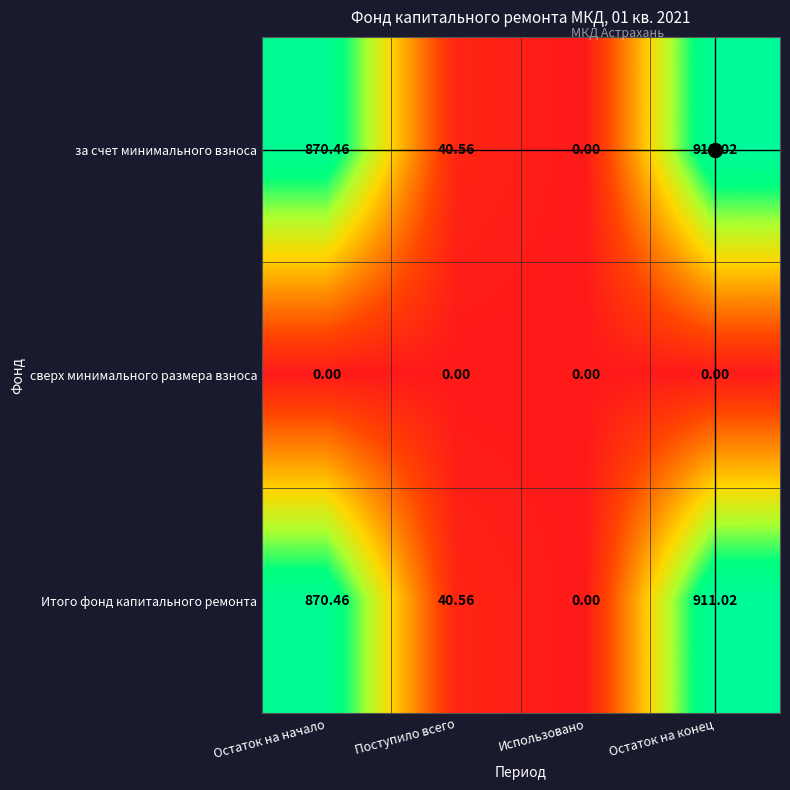

What is the maximum value shown in the chart?

911.0